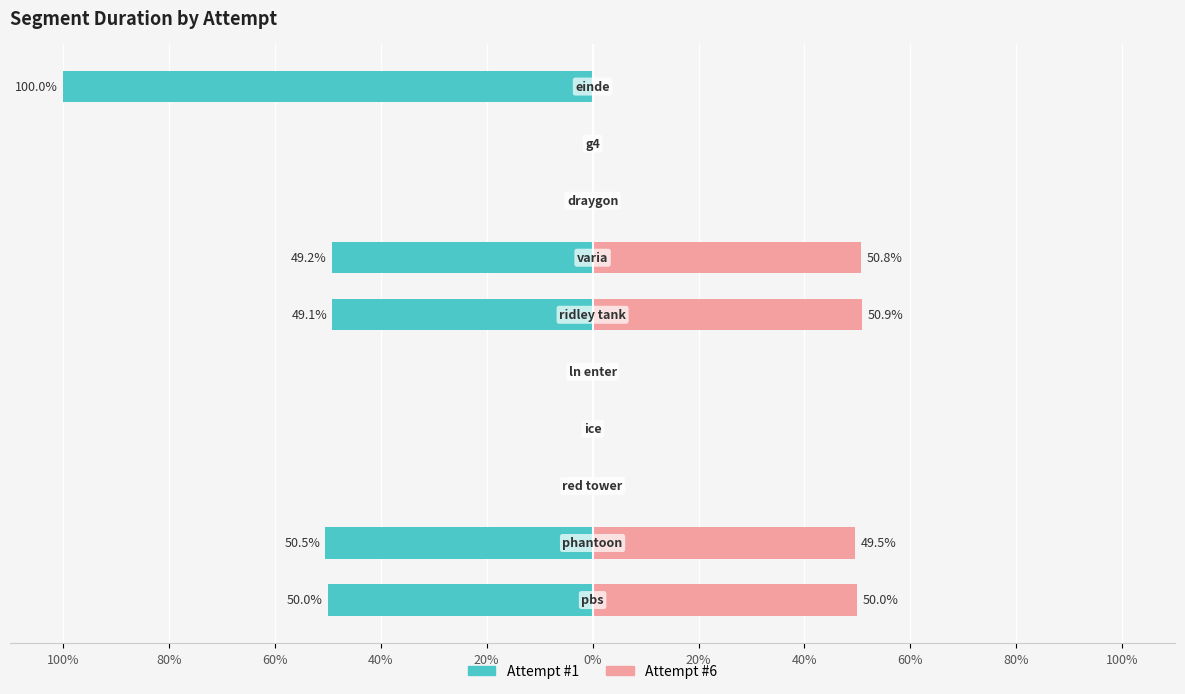

Between 80% and 60%, which series saw the biggest shift?

Attempt #1